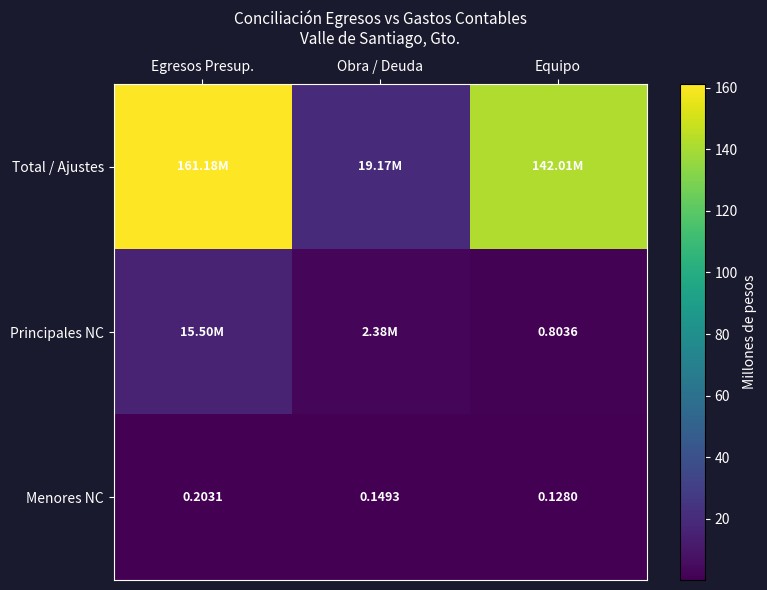

What is the sum of the Menores NC values at Equipo and Obra / Deuda?

0.3